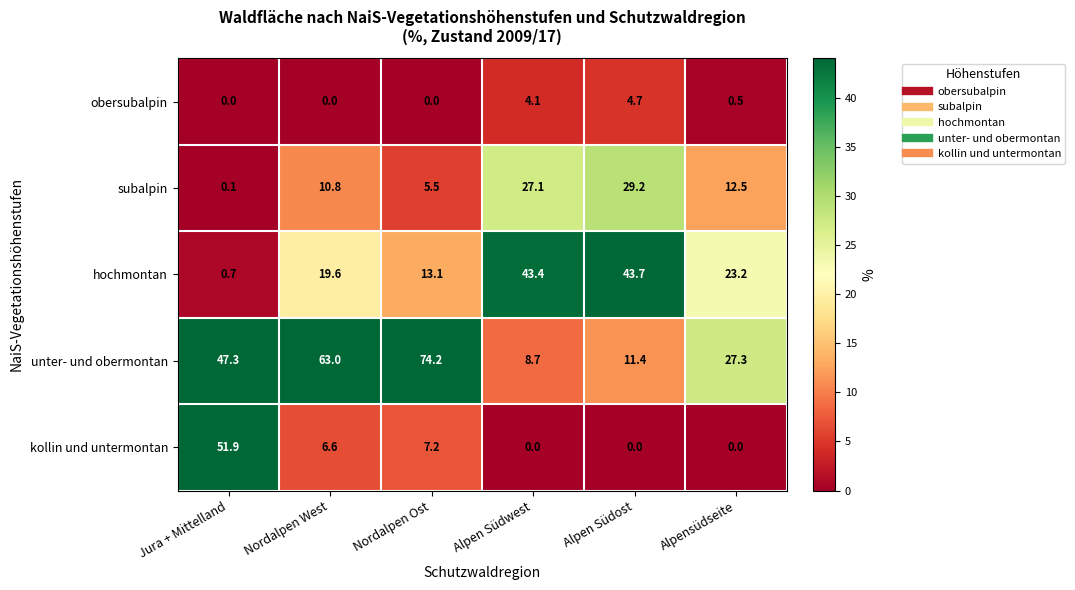

What is the spread (max minus min) of values at Alpen Südost?

43.7